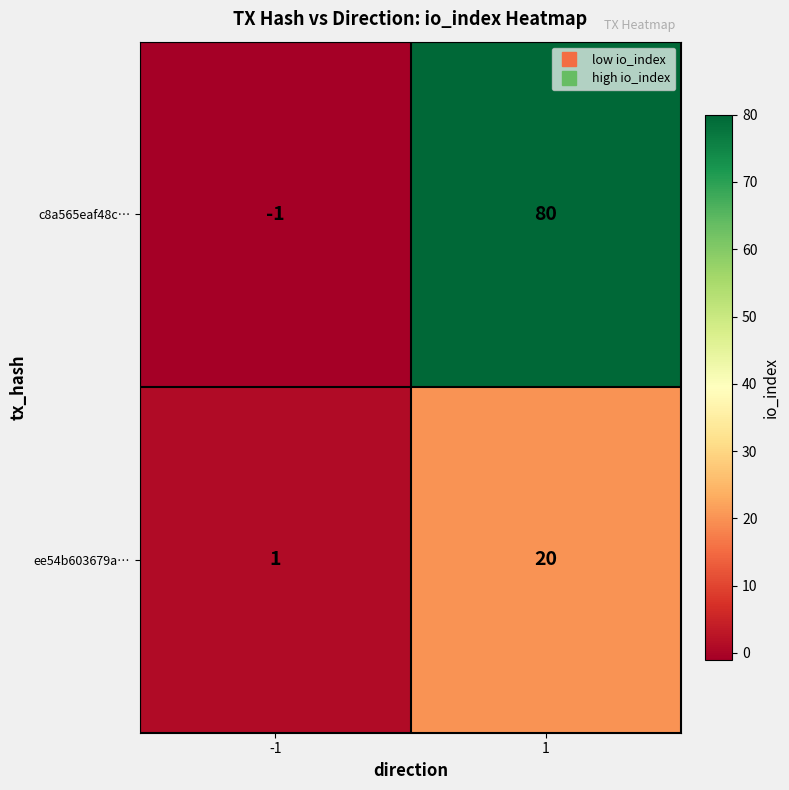

Which series has the largest range (max minus min)?

c8a565eaf48c…